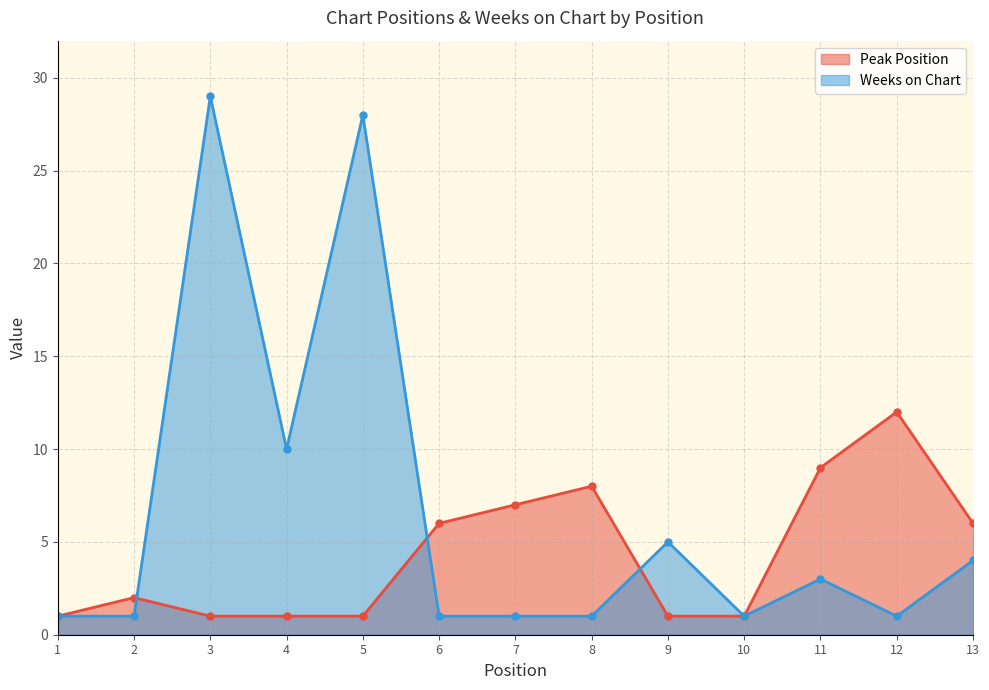

What is the difference between the second highest and second lowest values in the Weeks on Chart series?

27